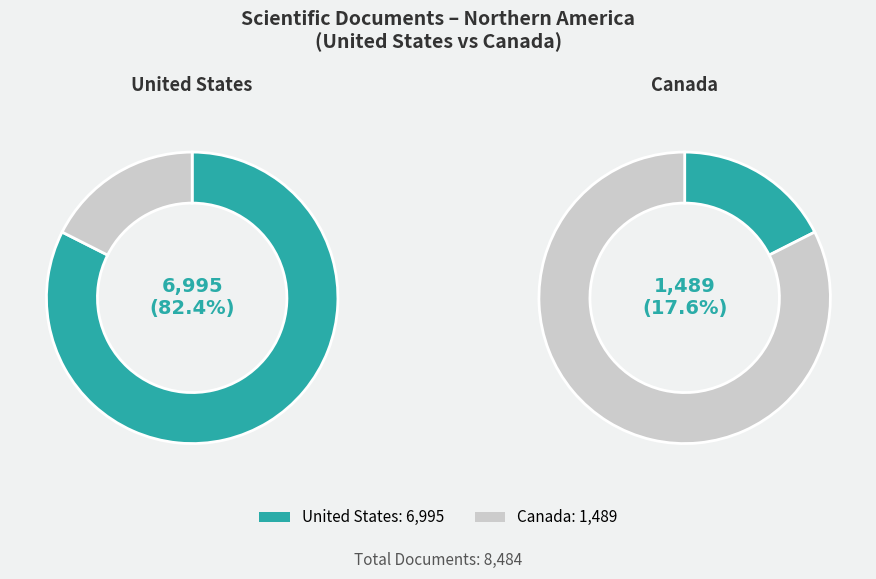

Rank the categories by value from lowest to highest.

Canada, United States